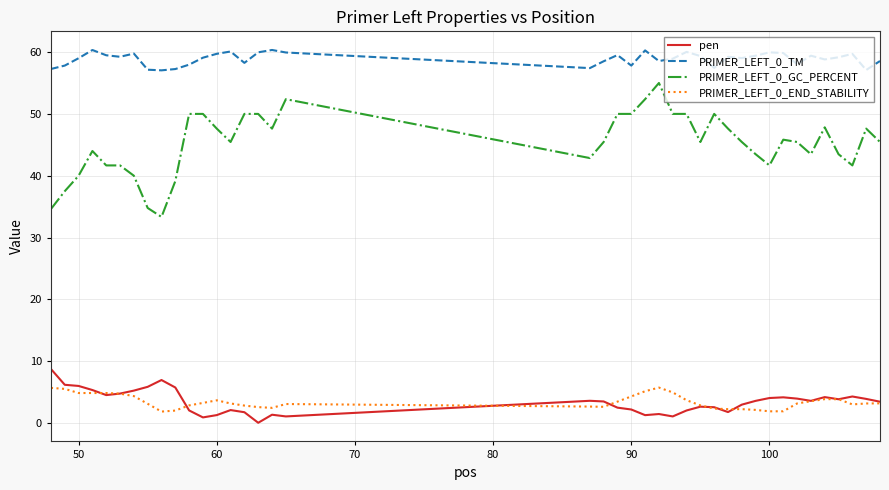

True or false: pen and PRIMER_LEFT_0_TM intersect in this chart.

False